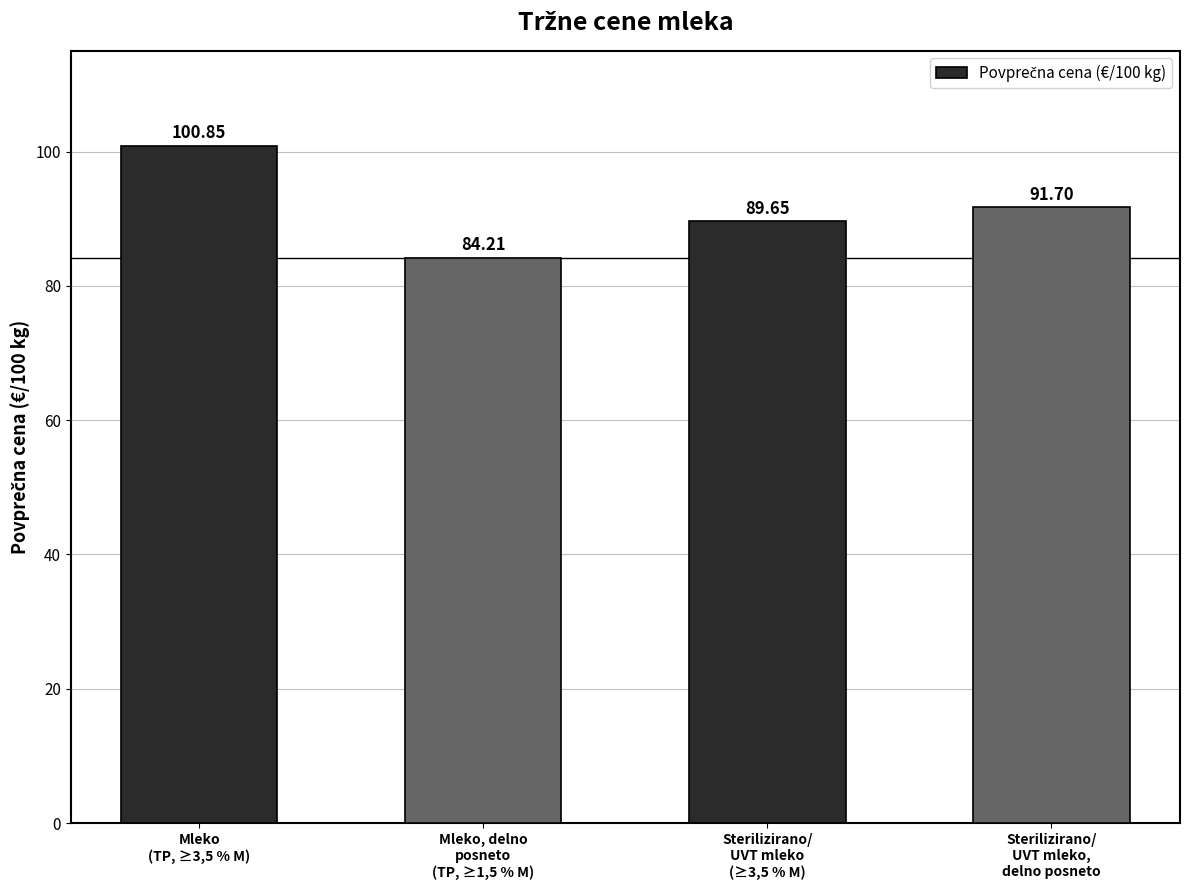

What is the sum of all values?

366.4